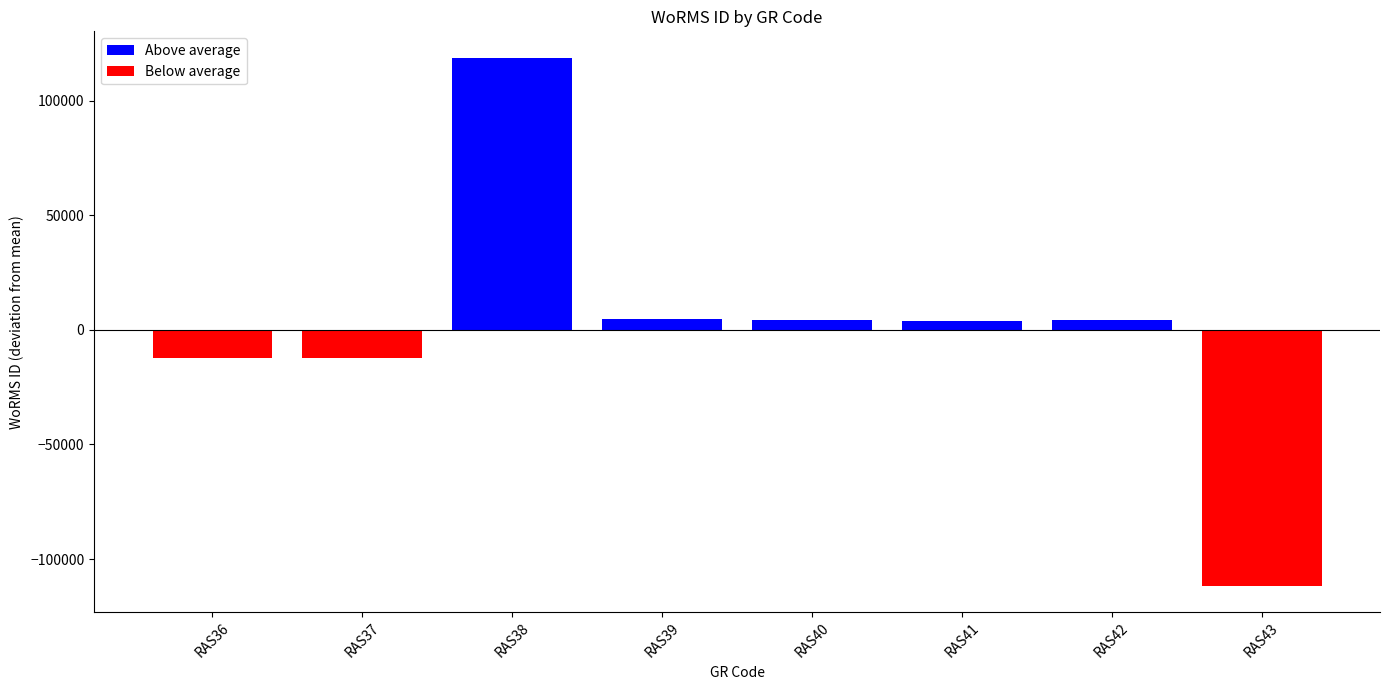

How many series are shown in this chart?

1